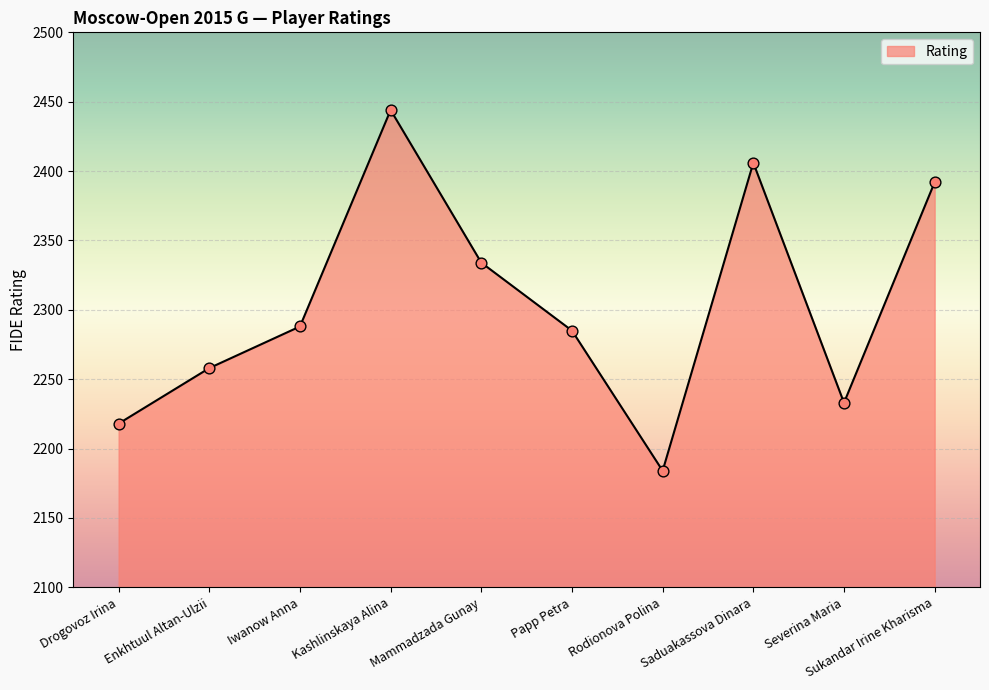

What is the ratio of the value at Mammadzada Gunay to the value at Kashlinskaya Alina?

1.0